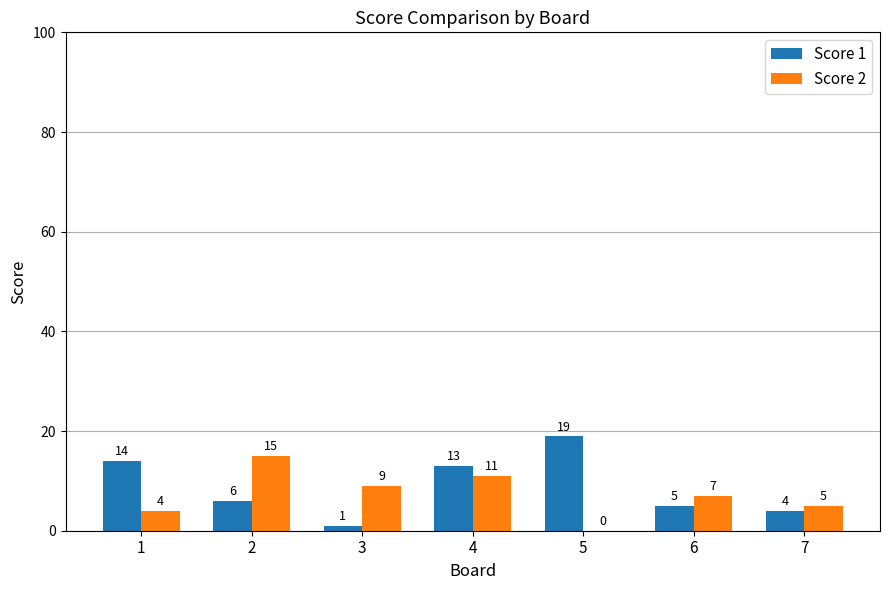

How many distinct data groups are displayed?

2